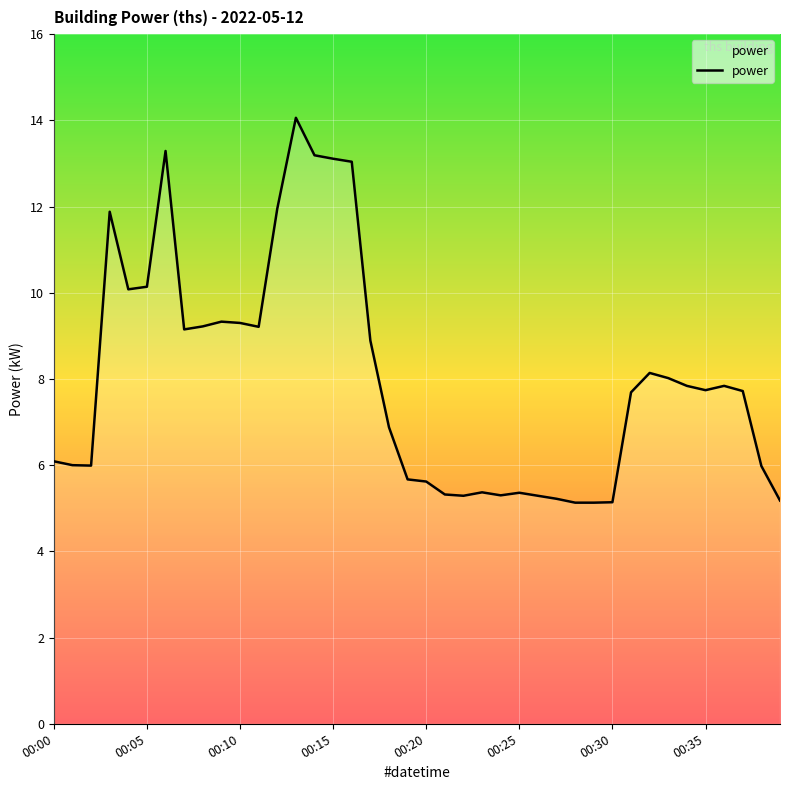

What is the difference between the maximum and minimum values?

8.9